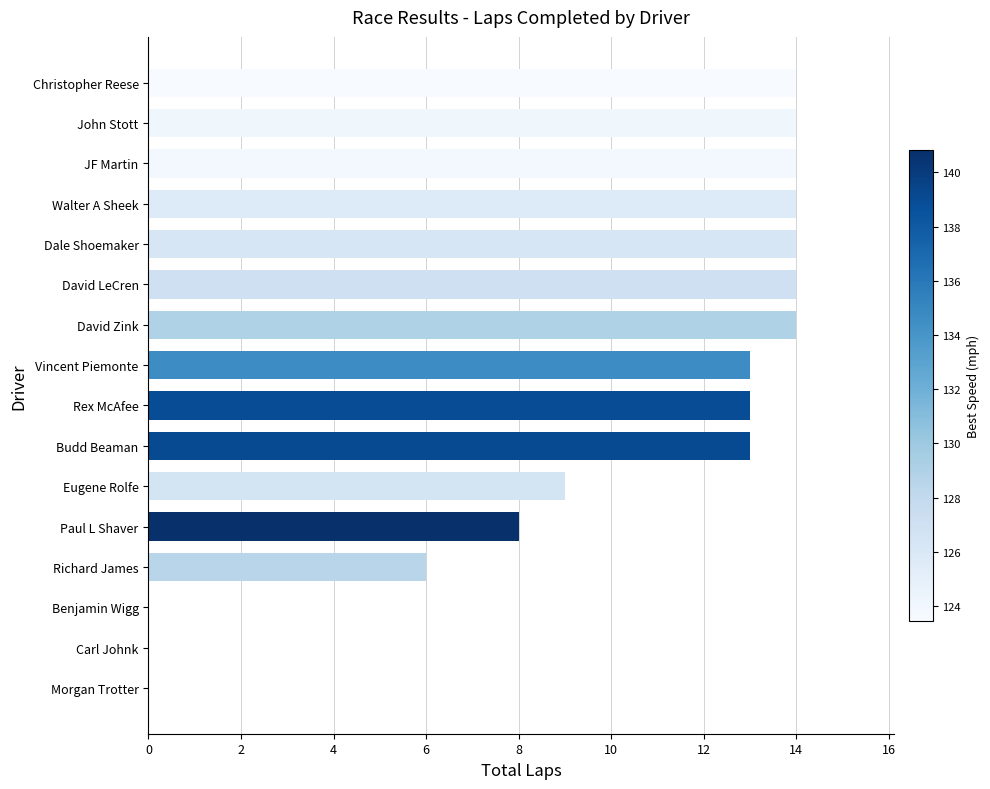

Are the bars horizontal?

Yes